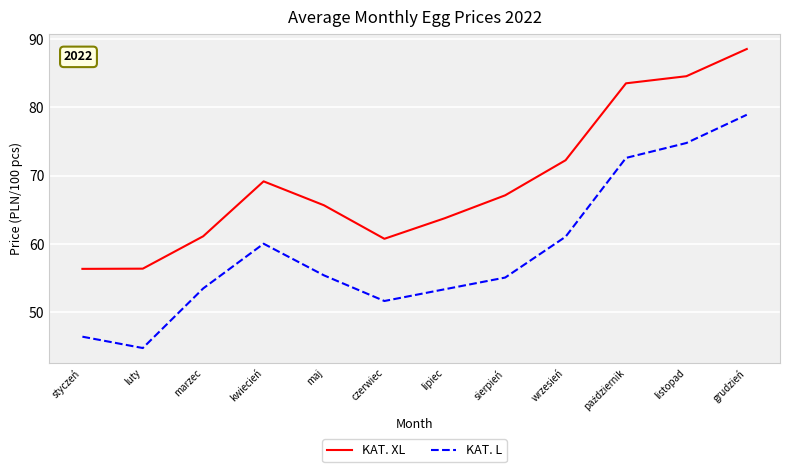

What is the difference between the maximum and minimum values in the KAT. XL series?

32.2